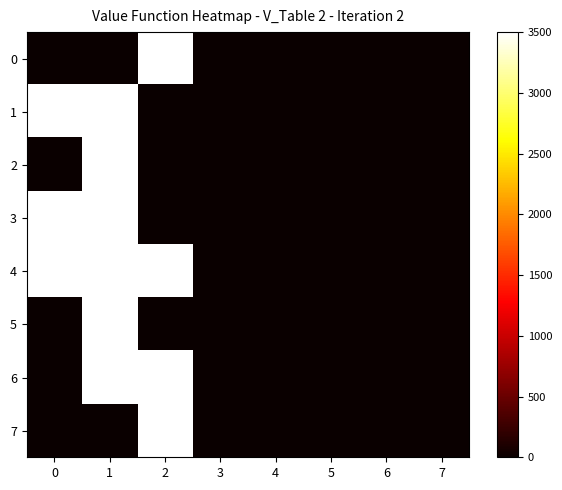

At how many categories does at least one series exceed 21568787075822?

3